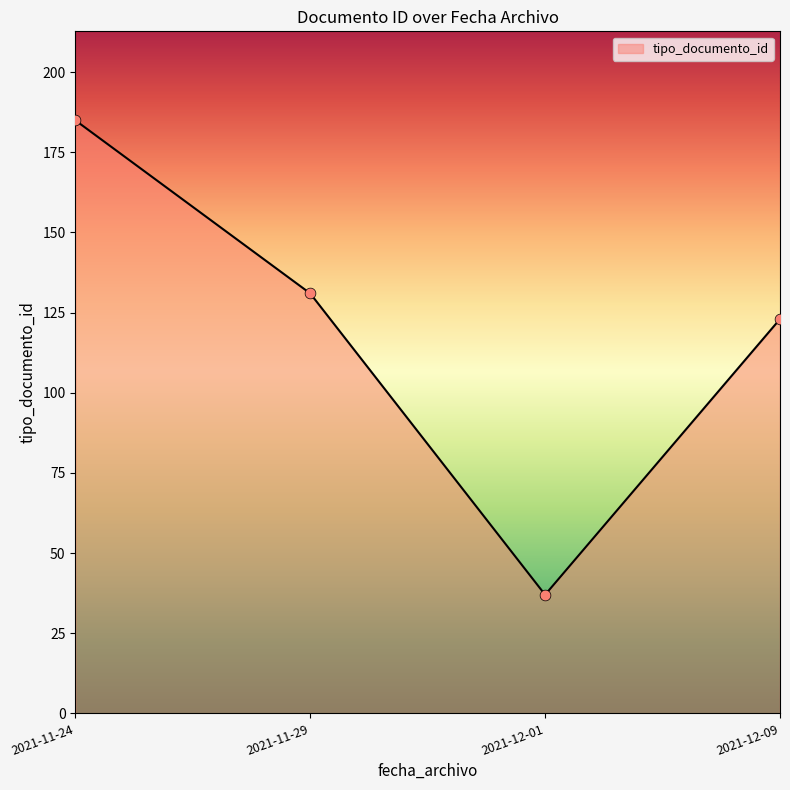

What is the change in value from 2021-11-24 to 2021-12-01?

-148